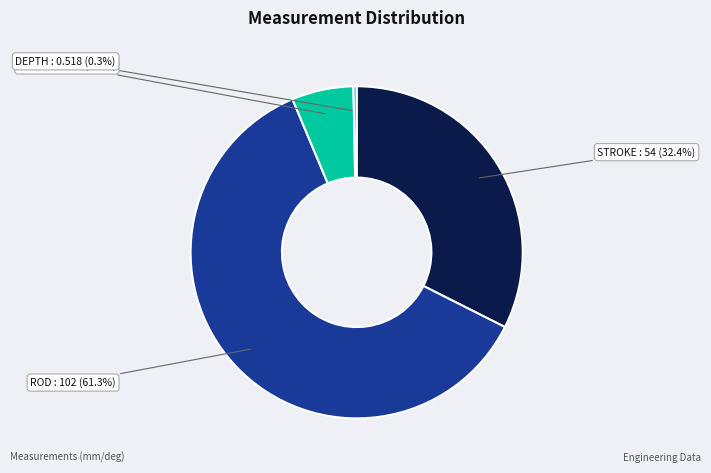

The ROD slice represents 49% of the pie. True or false?

False